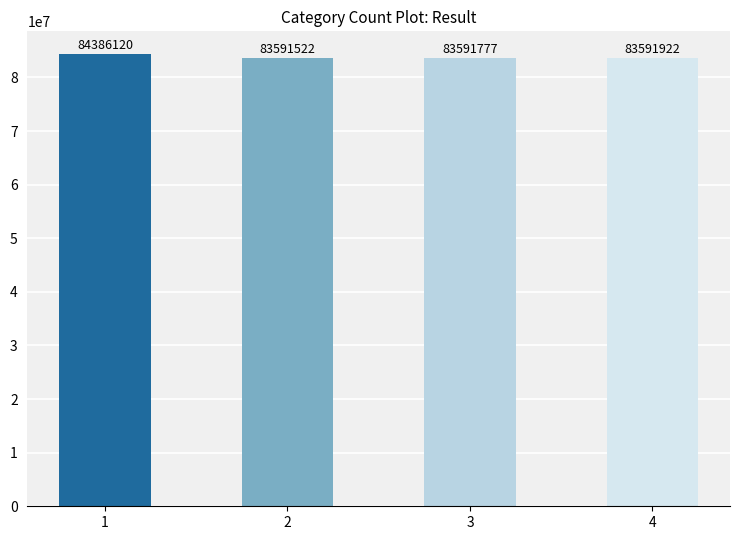

Does the chart contain any negative values?

No